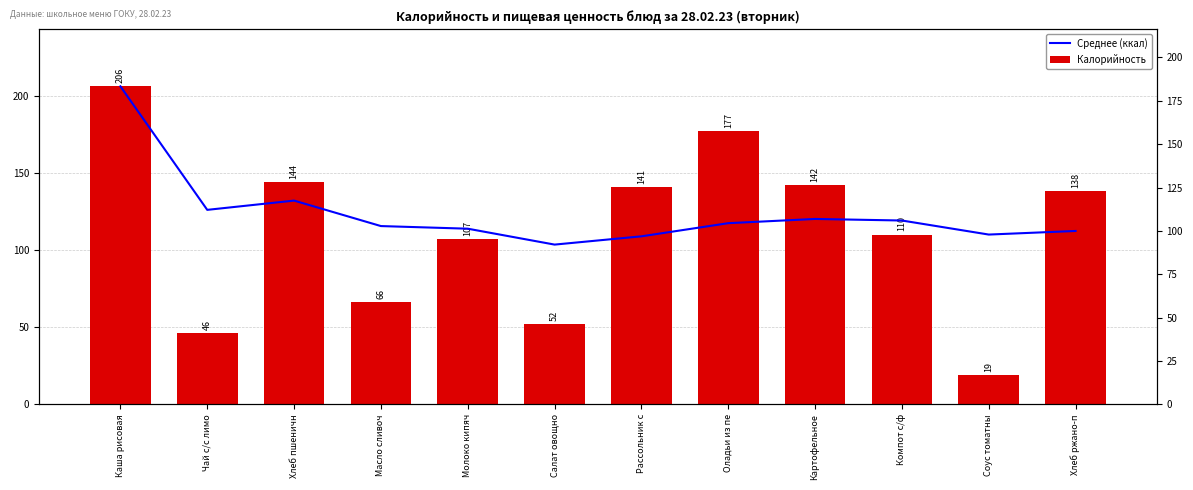

True or false: Среднее (ккал) has a value of 81.7 at Картофельное.

False